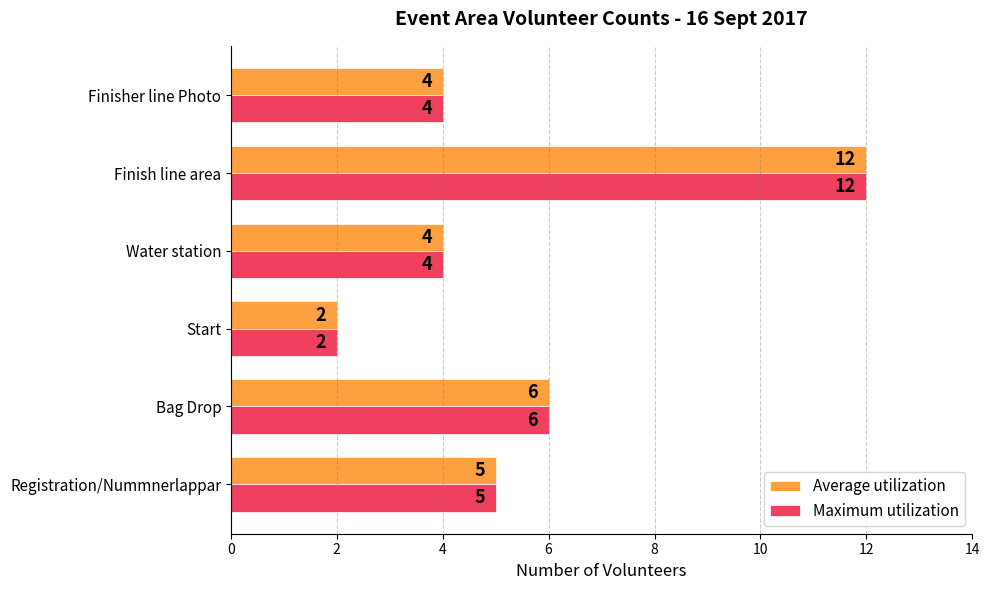

What are all the series names shown in the legend?

Average utilization, Maximum utilization